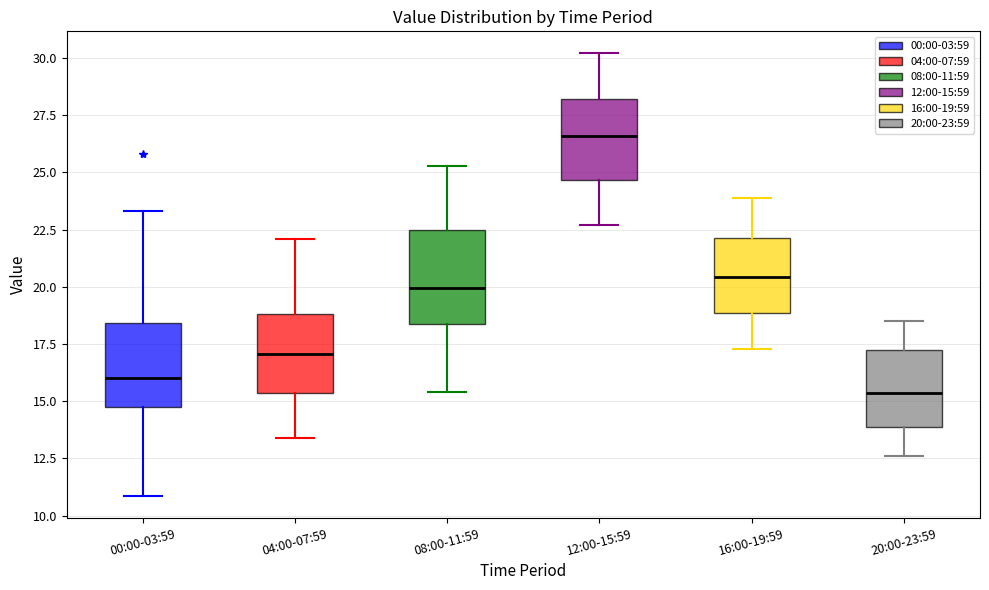

Reading left to right, transcribe this box plot: for each box, give where its median line is, the range the box spans, and where its two whiskers end, as read against the y-axis. The values are not printed on the chart, so give them approximately, as read against the axis.

00:00-03:59: median 16.0, box 15.0 to 18.5, whiskers 11.0 to 23.5
04:00-07:59: median 17.0, box 15.5 to 19.0, whiskers 13.5 to 22.0
08:00-11:59: median 20.0, box 18.5 to 22.5, whiskers 15.5 to 25.5
12:00-15:59: median 26.5, box 24.5 to 28.0, whiskers 22.5 to 30.0
16:00-19:59: median 20.5, box 19.0 to 22.0, whiskers 17.5 to 24.0
20:00-23:59: median 15.5, box 14.0 to 17.0, whiskers 12.5 to 18.5